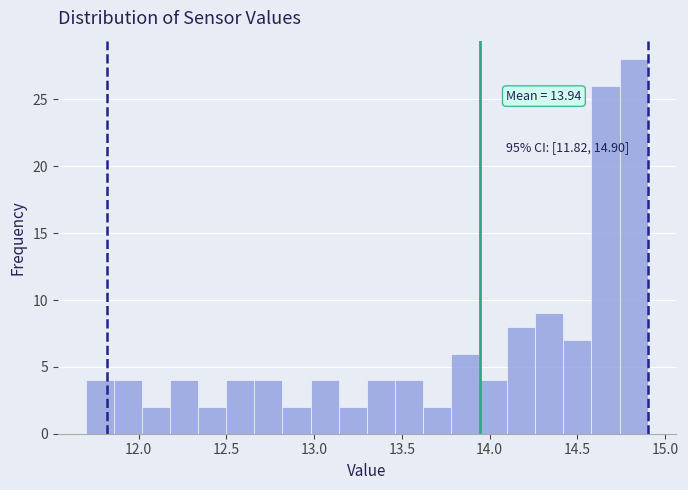

Around what value on the x-axis is the tallest bar? Give the approximate position of its centre, as read against the axis.

14.80